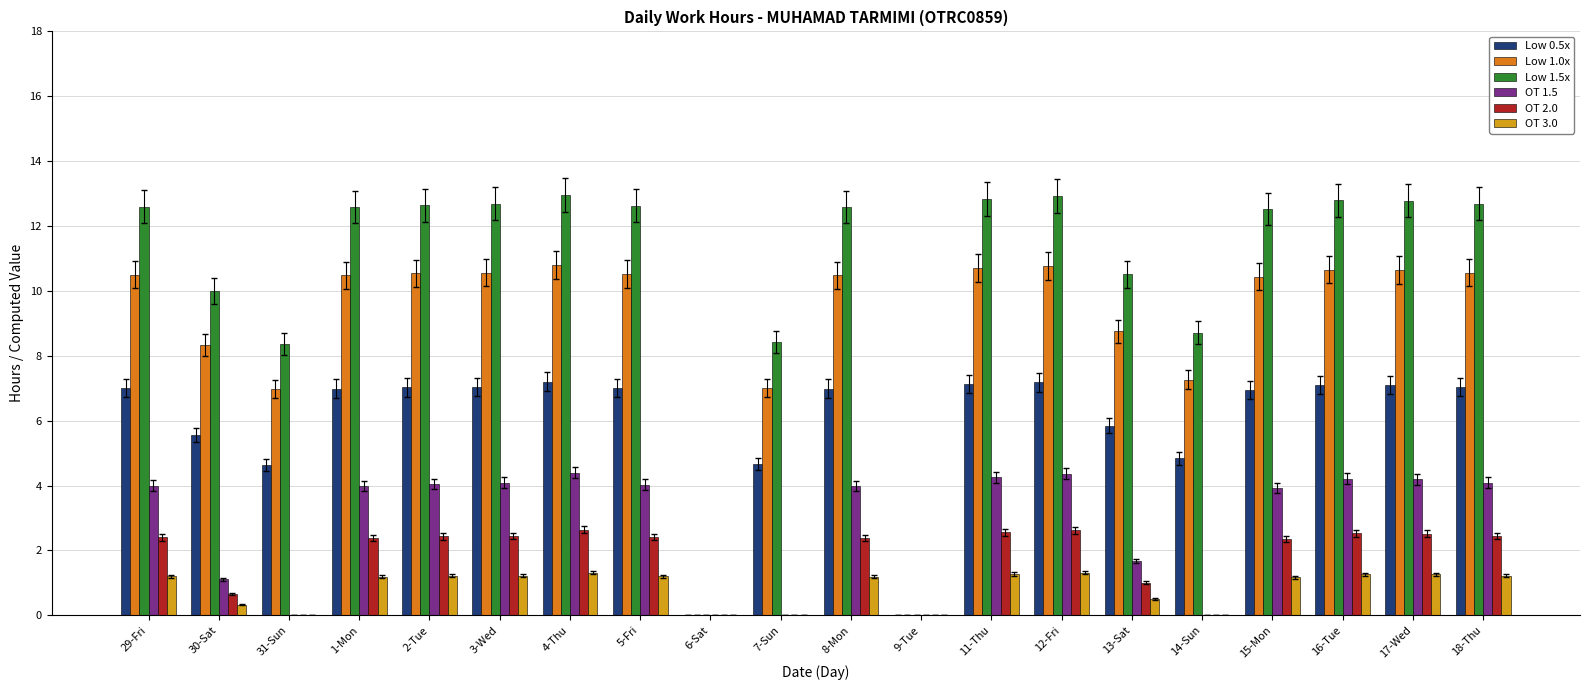

Which series has the largest total across all categories?

Low 1.5x